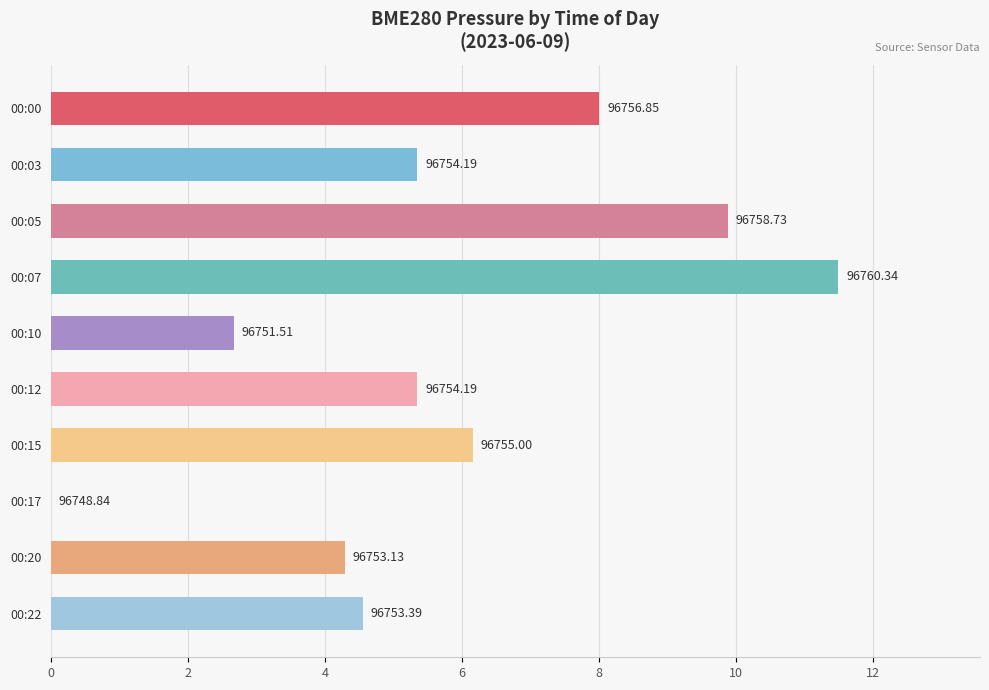

What is the difference between the maximum and minimum values?

11.5